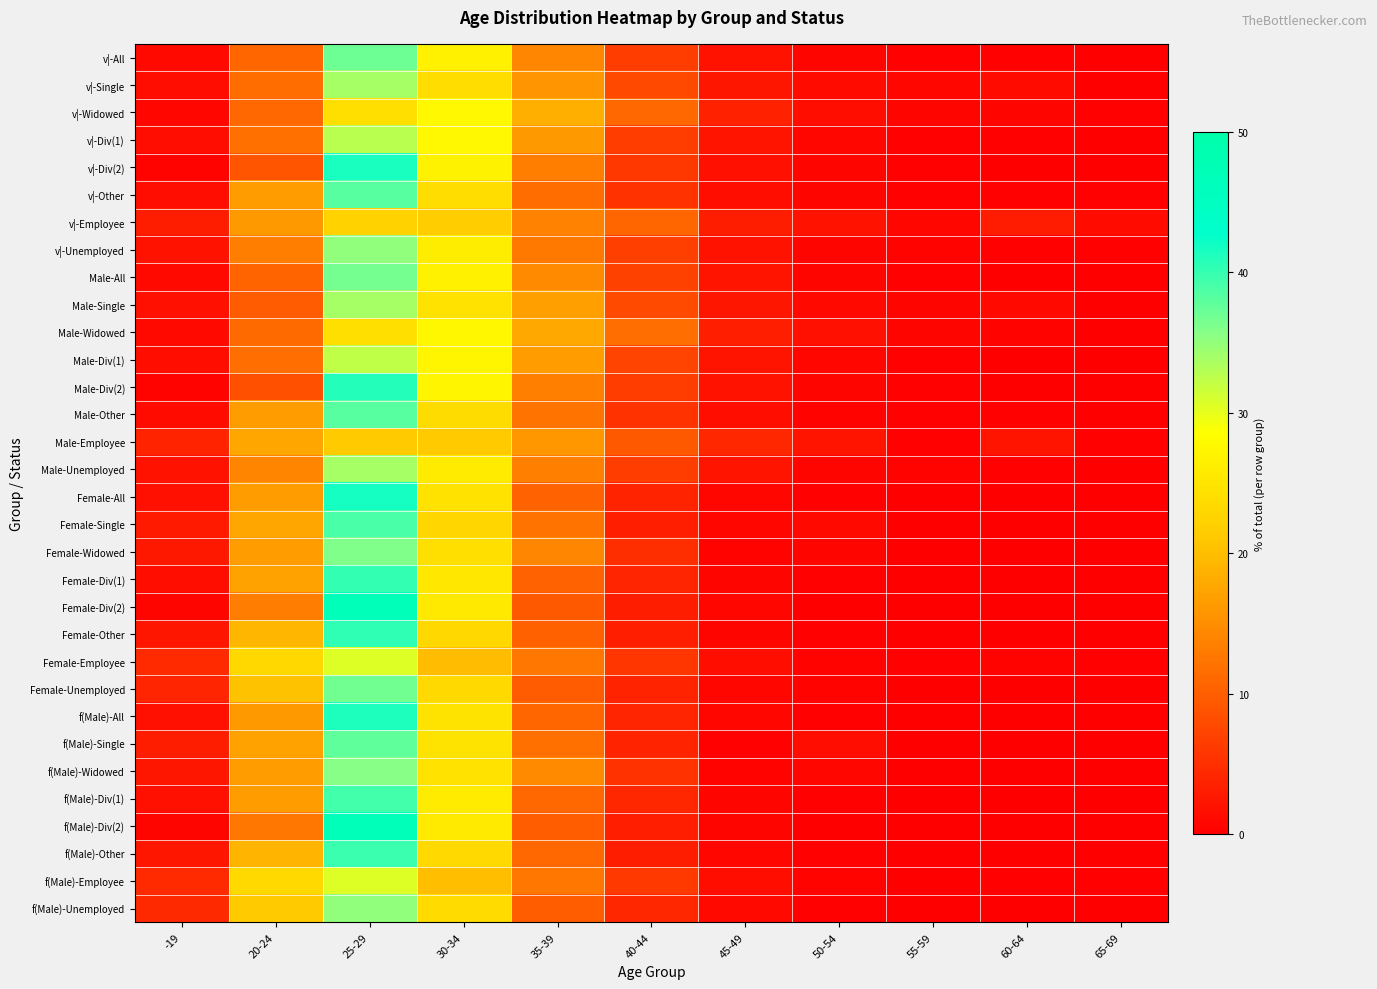

How many distinct data groups are displayed?

32